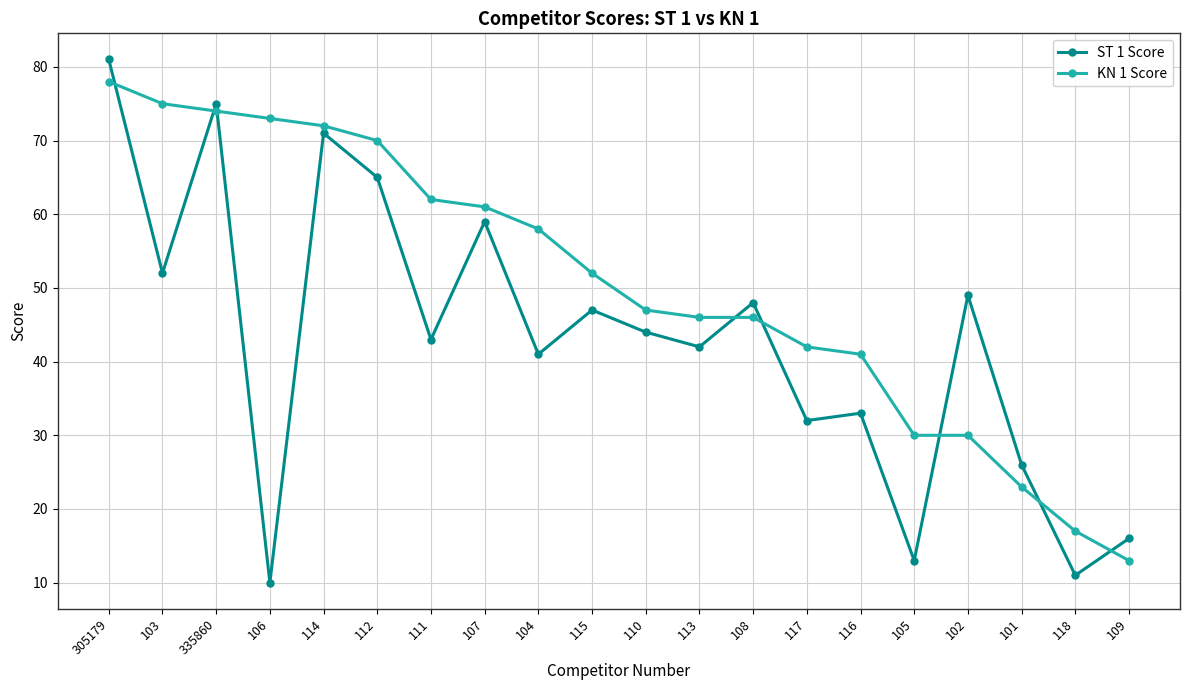

At which label is ST 1 Score closest to 45?

110